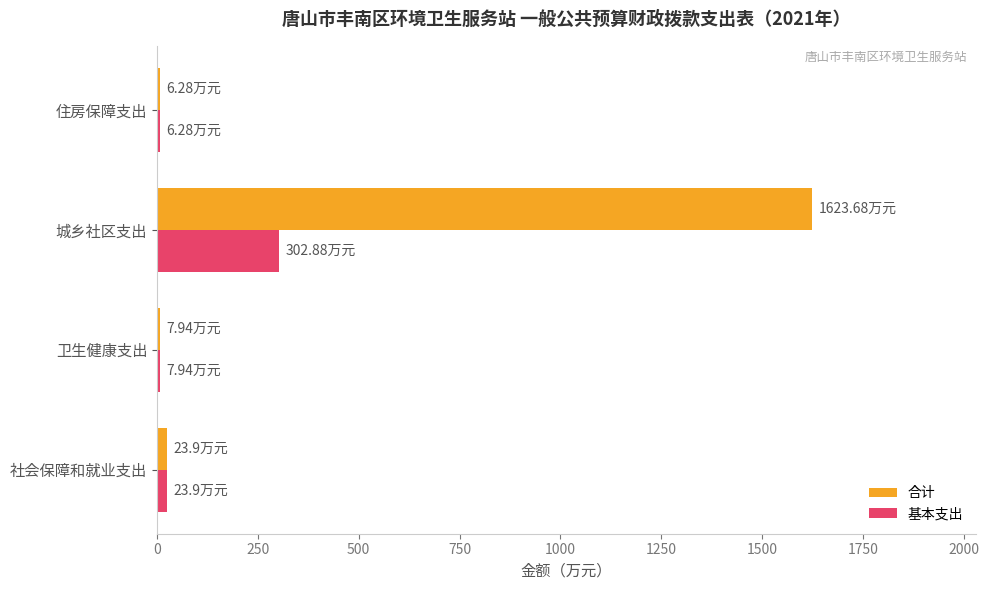

Rank the series by their average value, from highest to lowest.

合计, 基本支出